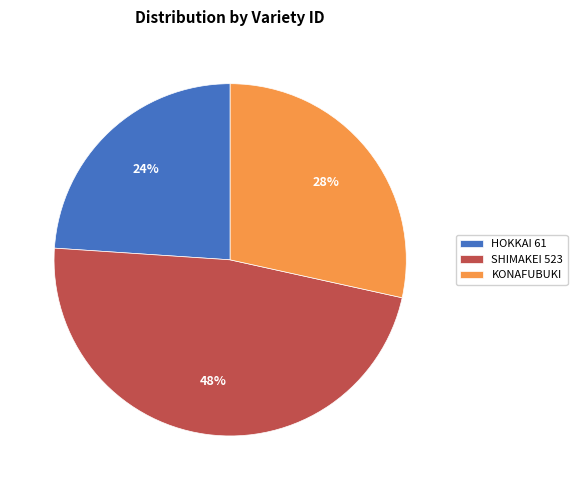

Which has a higher value, KONAFUBUKI or HOKKAI 61?

KONAFUBUKI